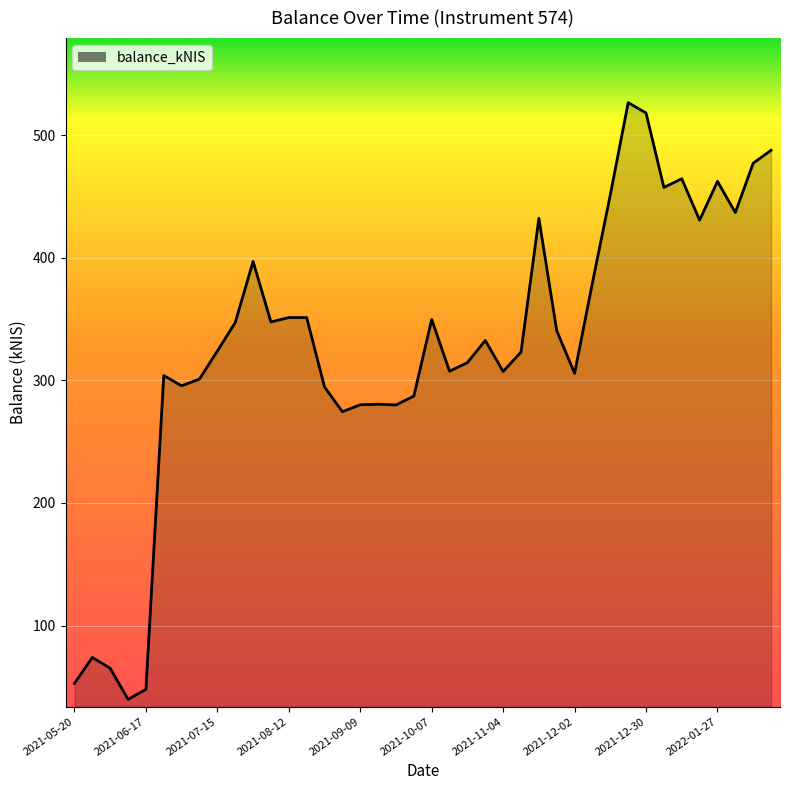

What is the smallest value displayed?

39.7